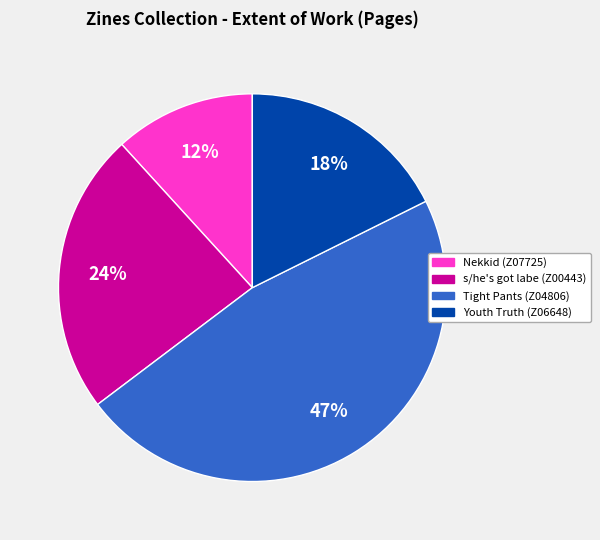

Combined, do Youth Truth (Z06648) and Nekkid (Z07725) account for over 50%?

No